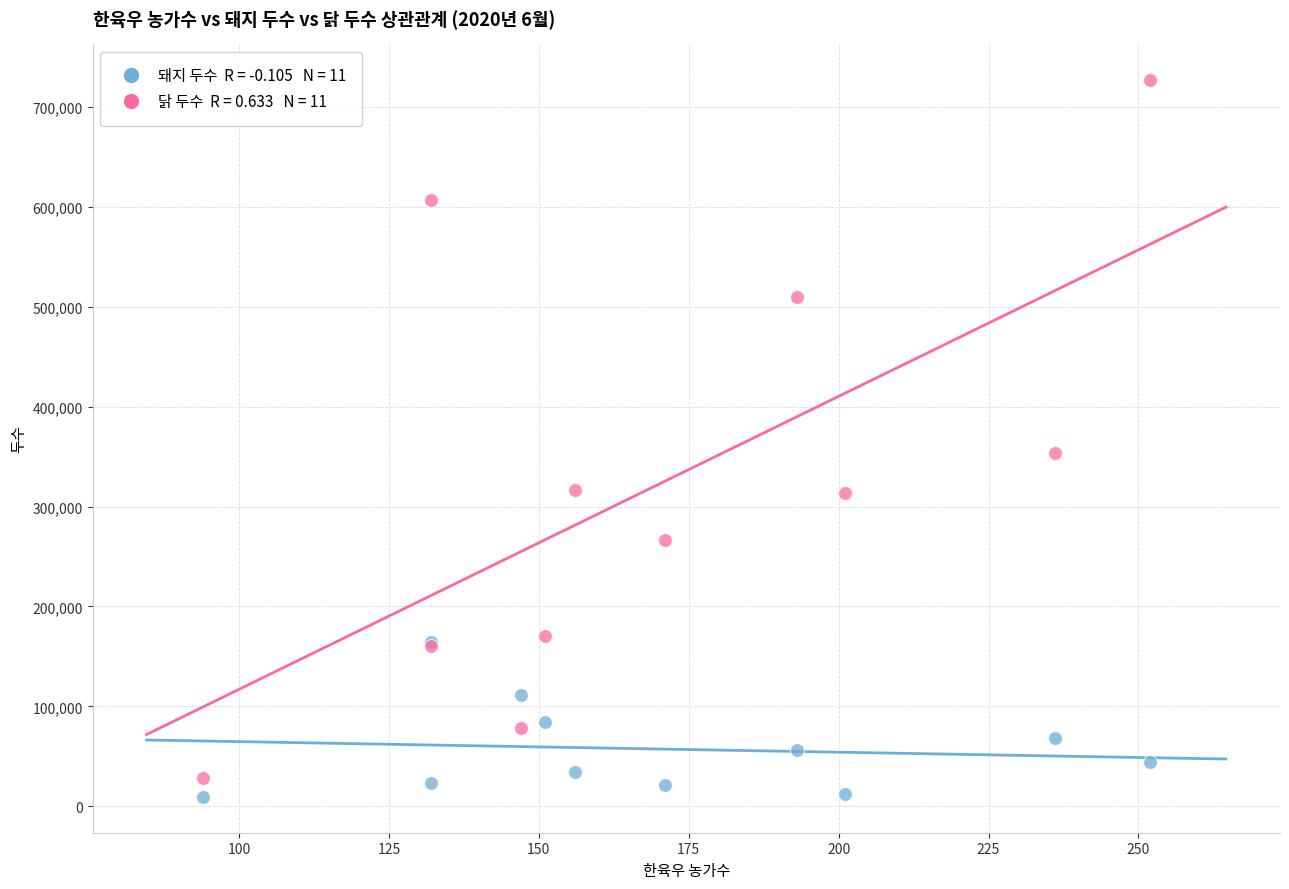

Across all series, what Y value is closest to 368230?

353935